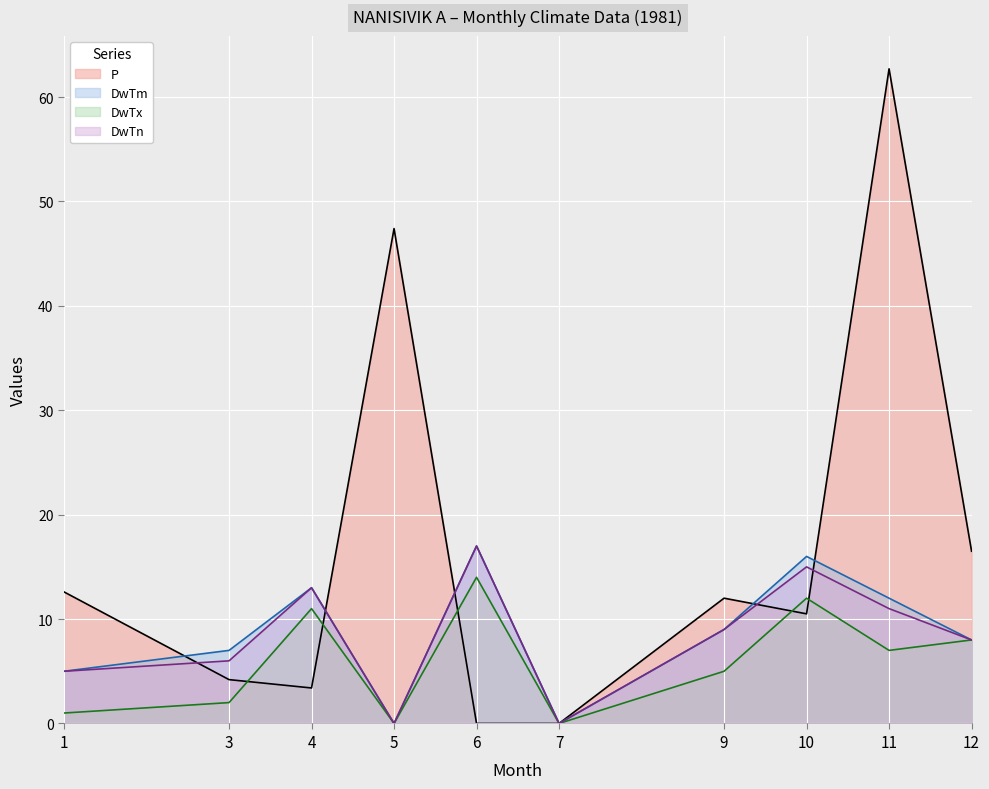

What is the value of the P point at the 4th from the left?

47.4